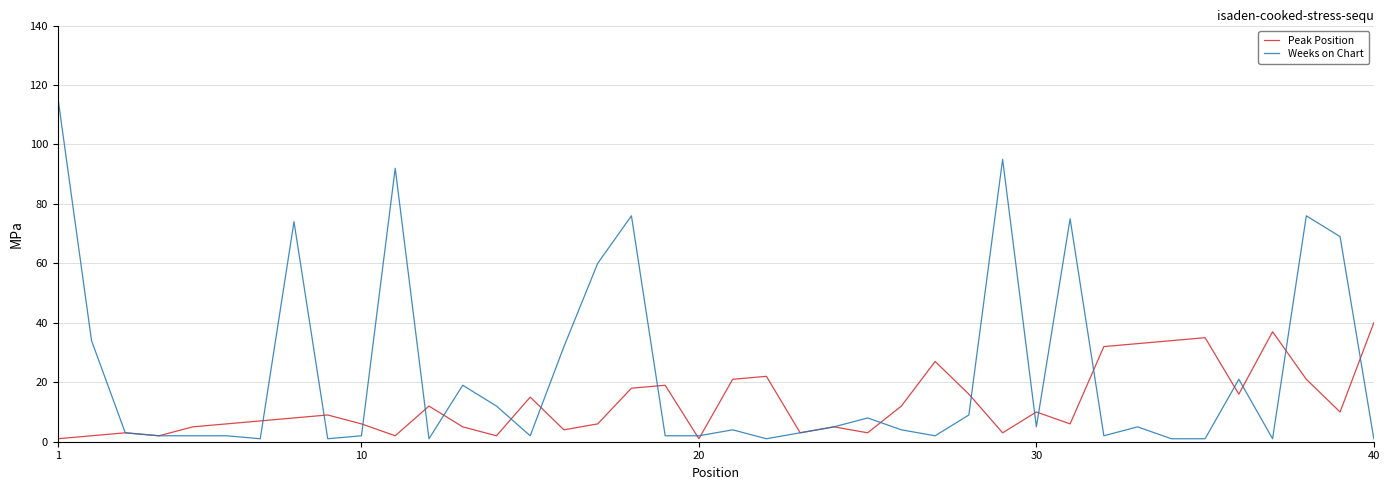

Which series has the widest spread of values?

Weeks on Chart